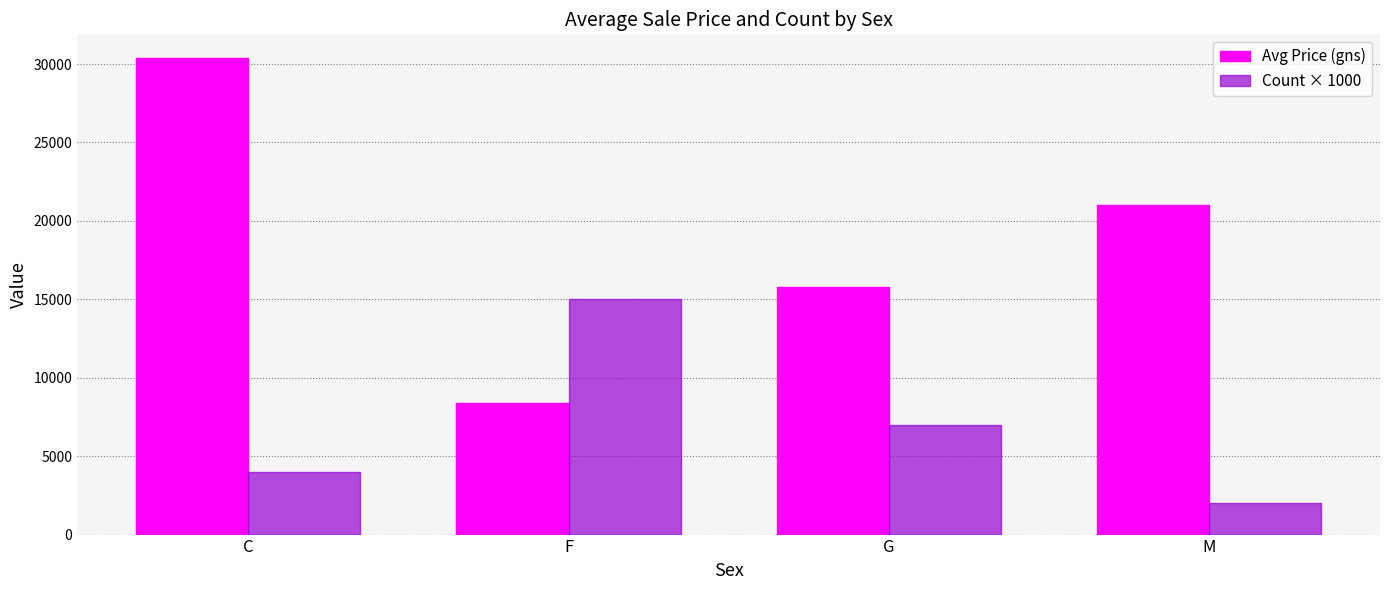

What is the sum of the Count × 1000 values at F and G?

22000.0